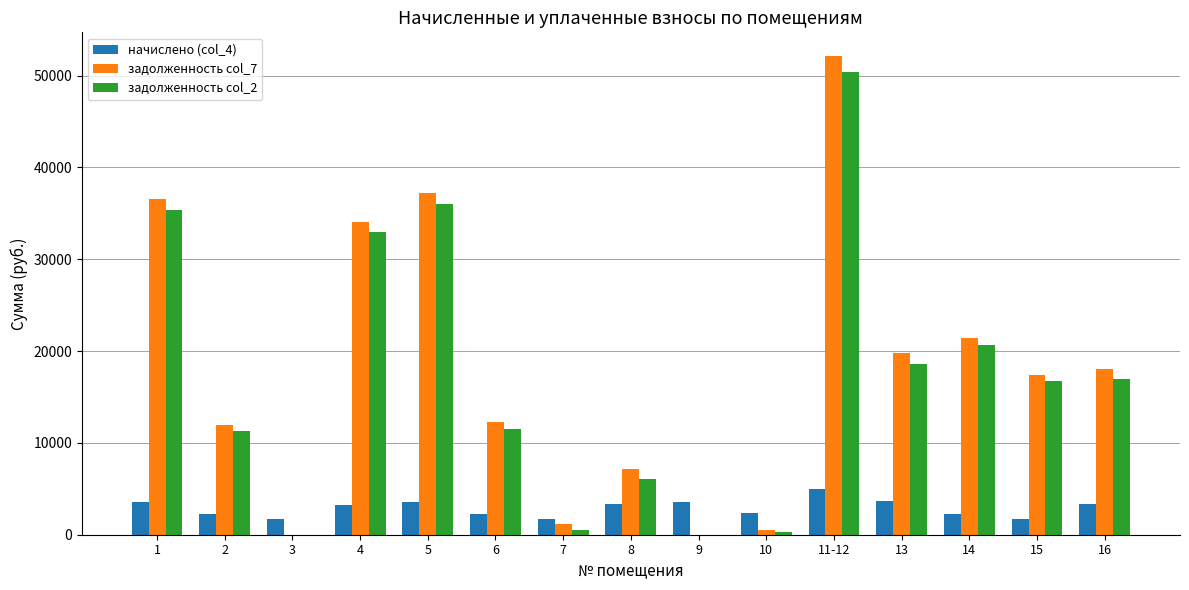

What is the total value across all series at 11-12?

107569.9